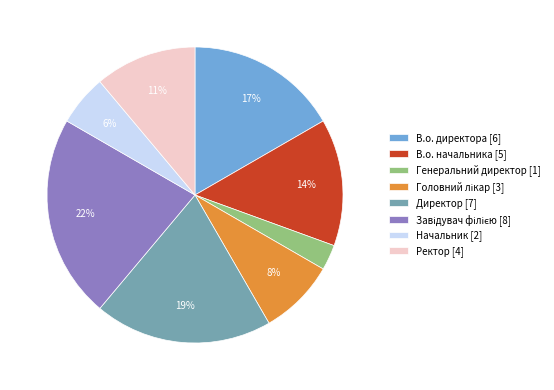

Combined, do Ректор and В.о. директора account for over 50%?

No